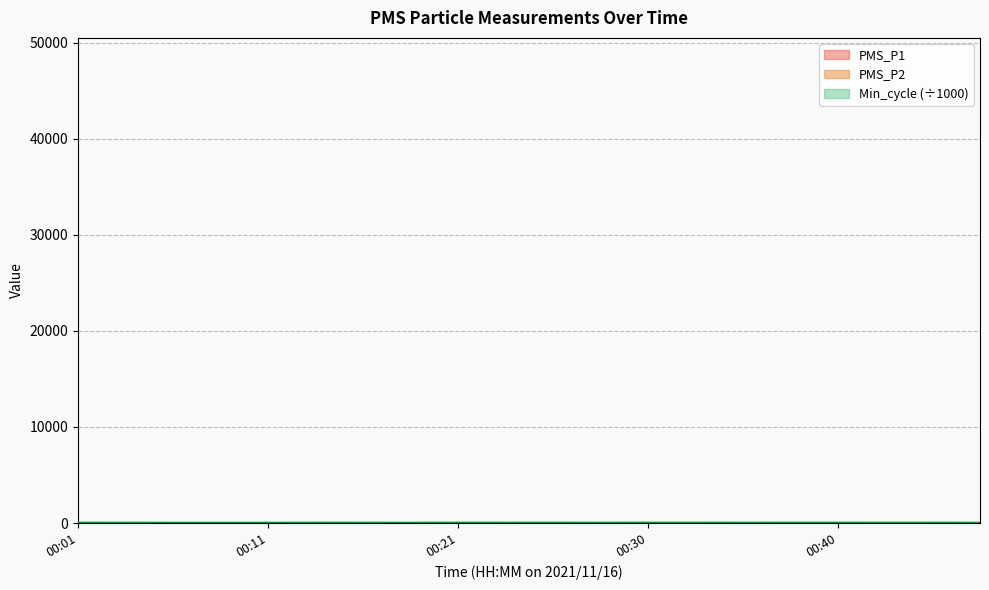

True or false: PMS_P1 and PMS_P2 cross at least once.

False